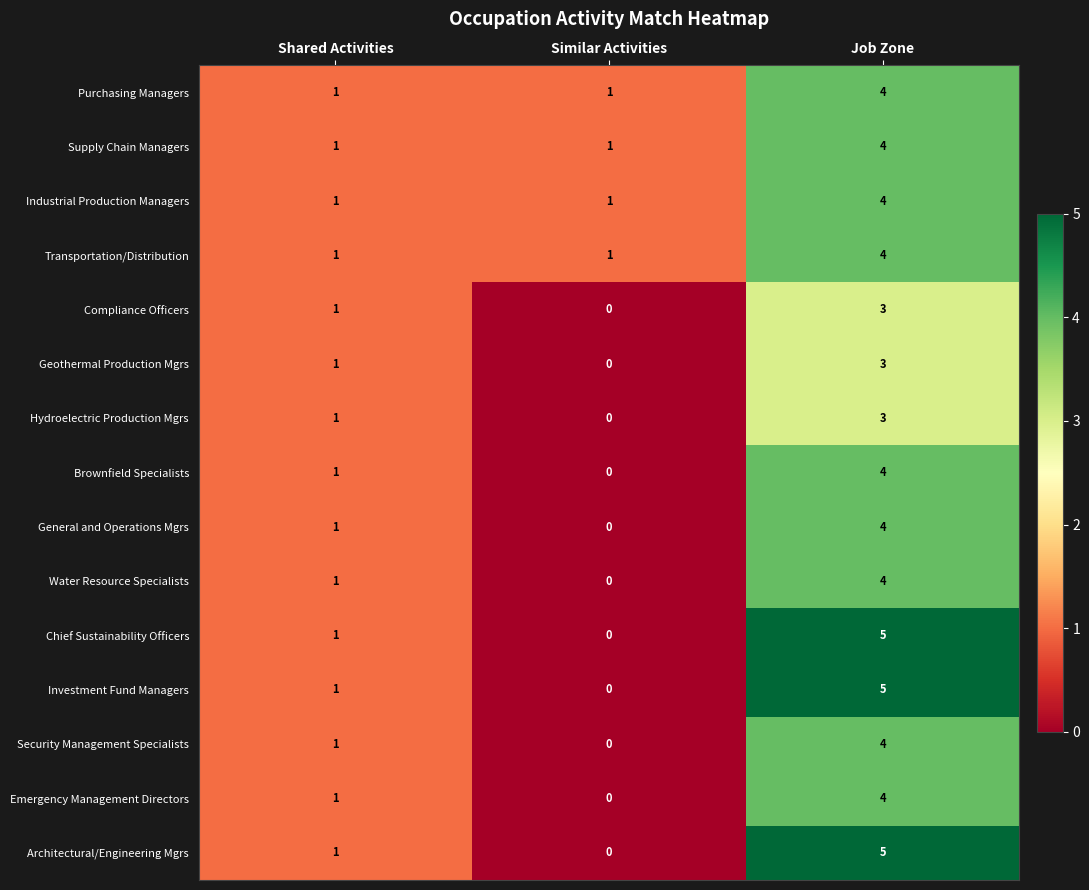

At which label does Transportation/Distribution reach its peak?

Job Zone